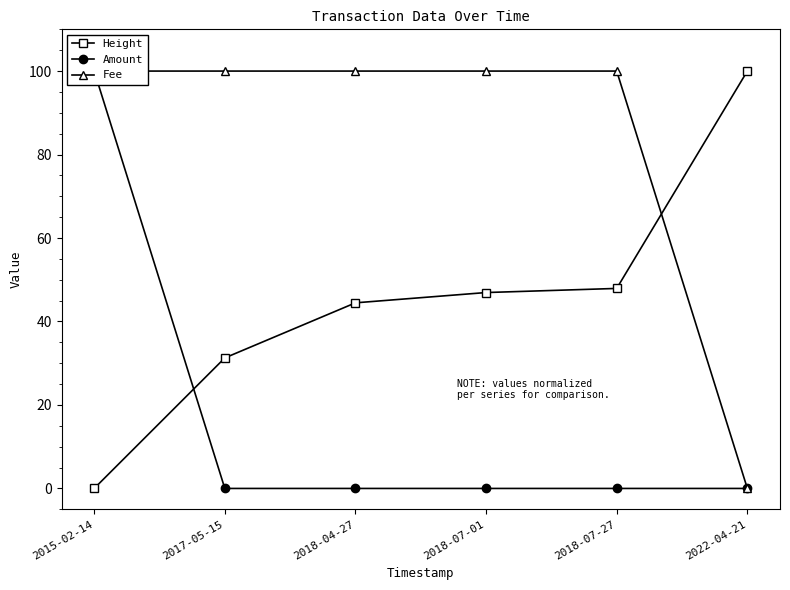

List the series in order of their overall mean, lowest first.

Amount, Height, Fee